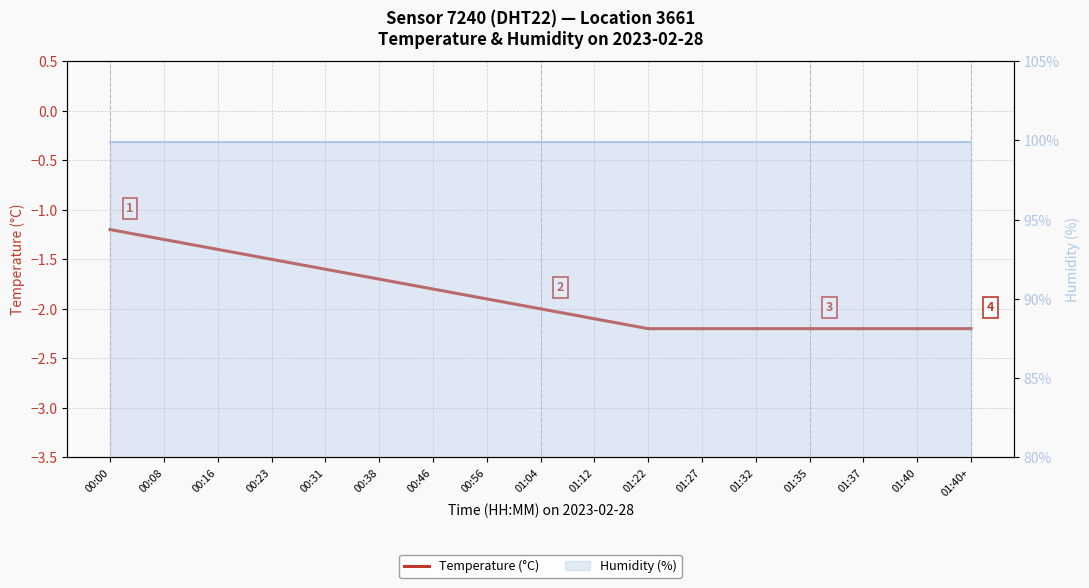

What is the approximate value of Temperature (°C) at 01:37?

-2.2